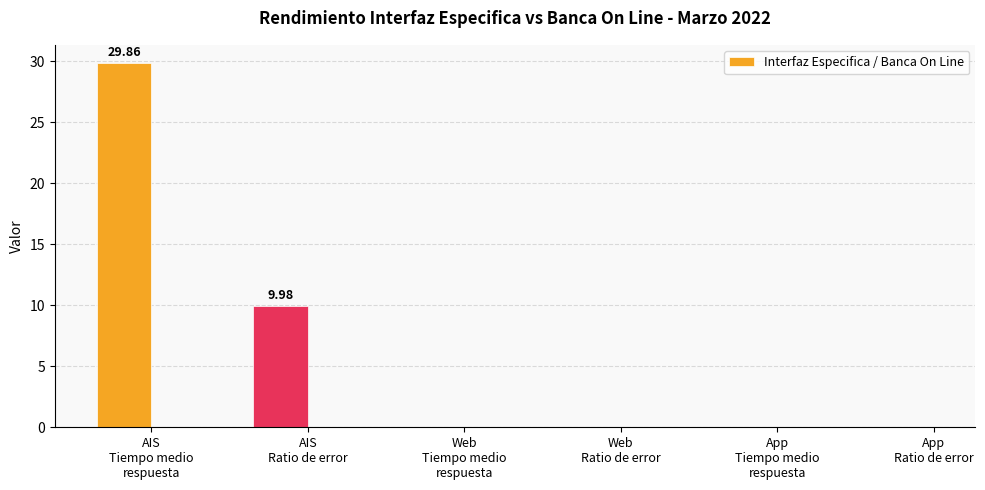

Where is the data nearest to the value 14?

AIS
Ratio de error